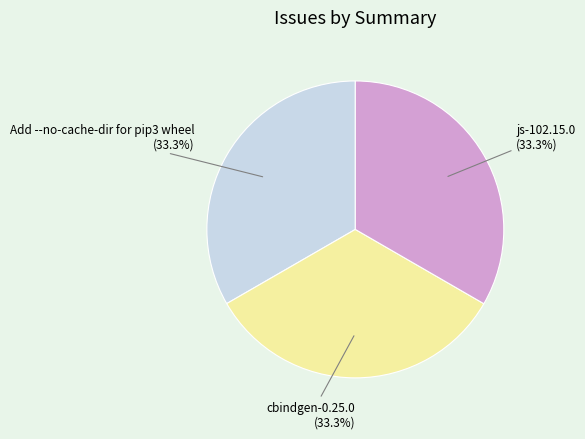

Is there a majority slice in this chart?

No